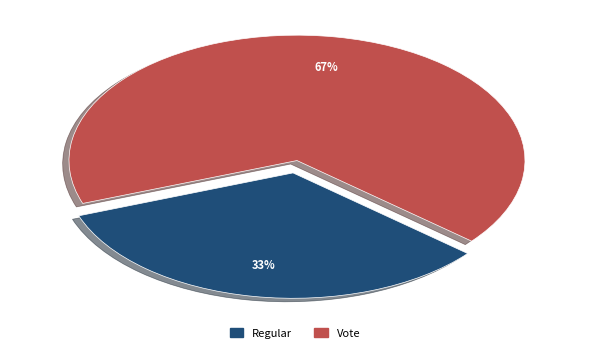

To the nearest percent, what is the combined percentage of Vote and Regular?

100%